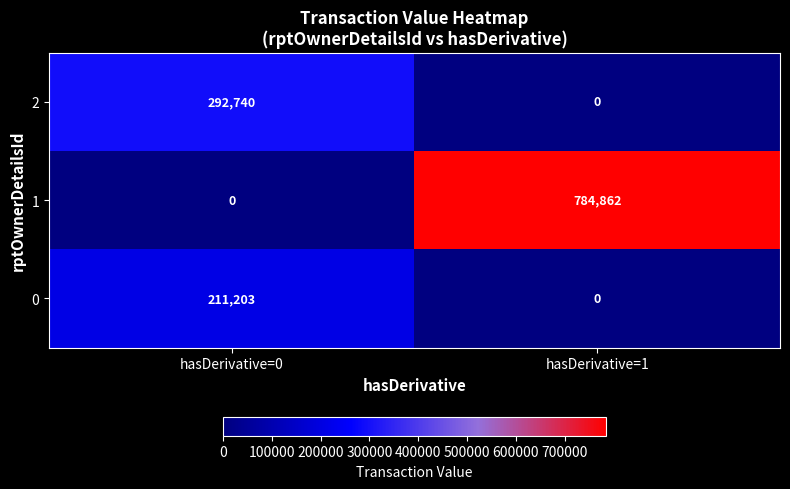

Which category has the highest value across all series?

hasDerivative=1